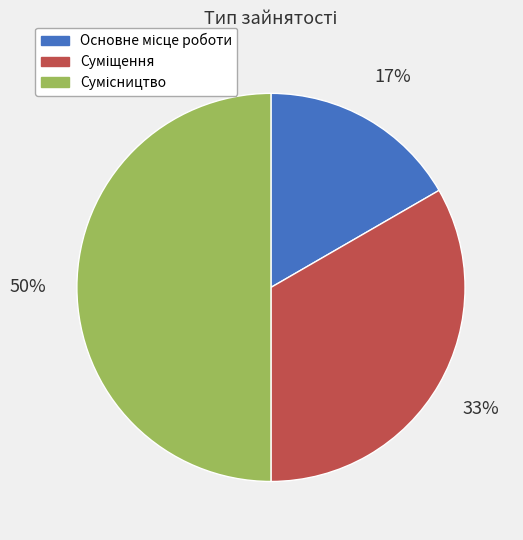

Count the number of slices in the pie.

3